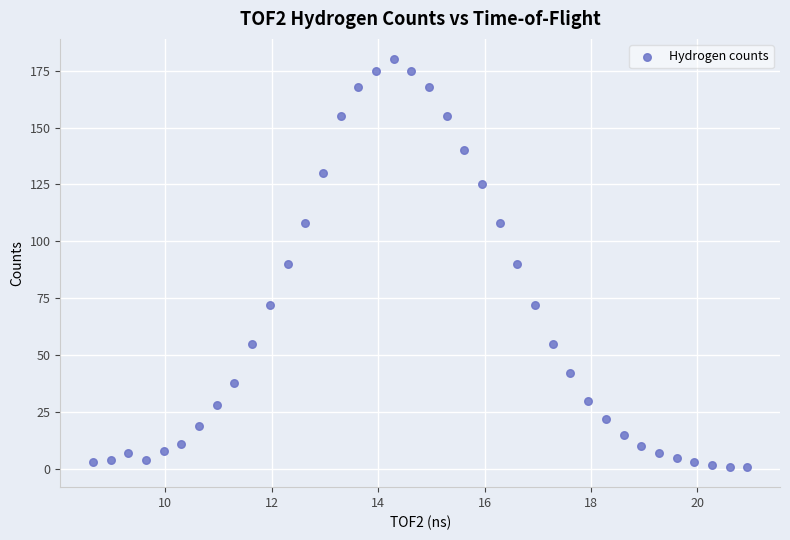

What is the range of Y values (max minus min)?

179